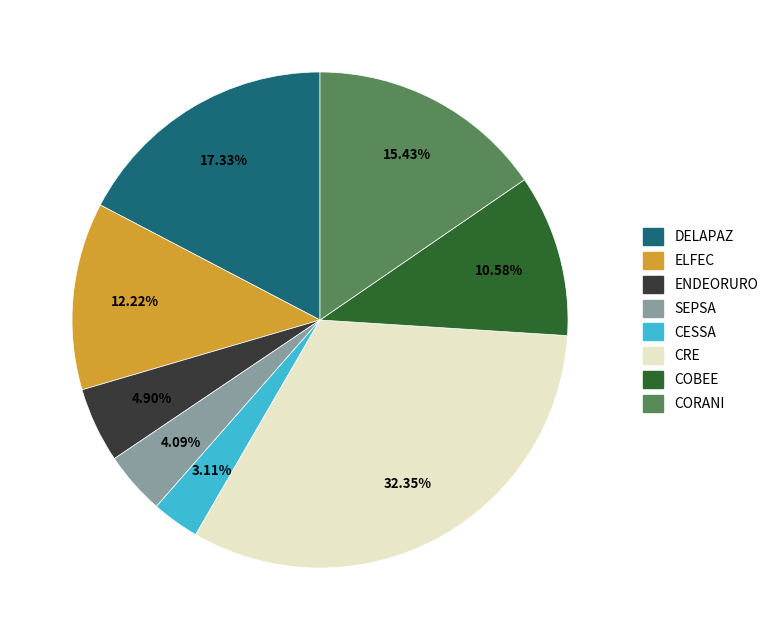

Which slice is the smallest?

CESSA